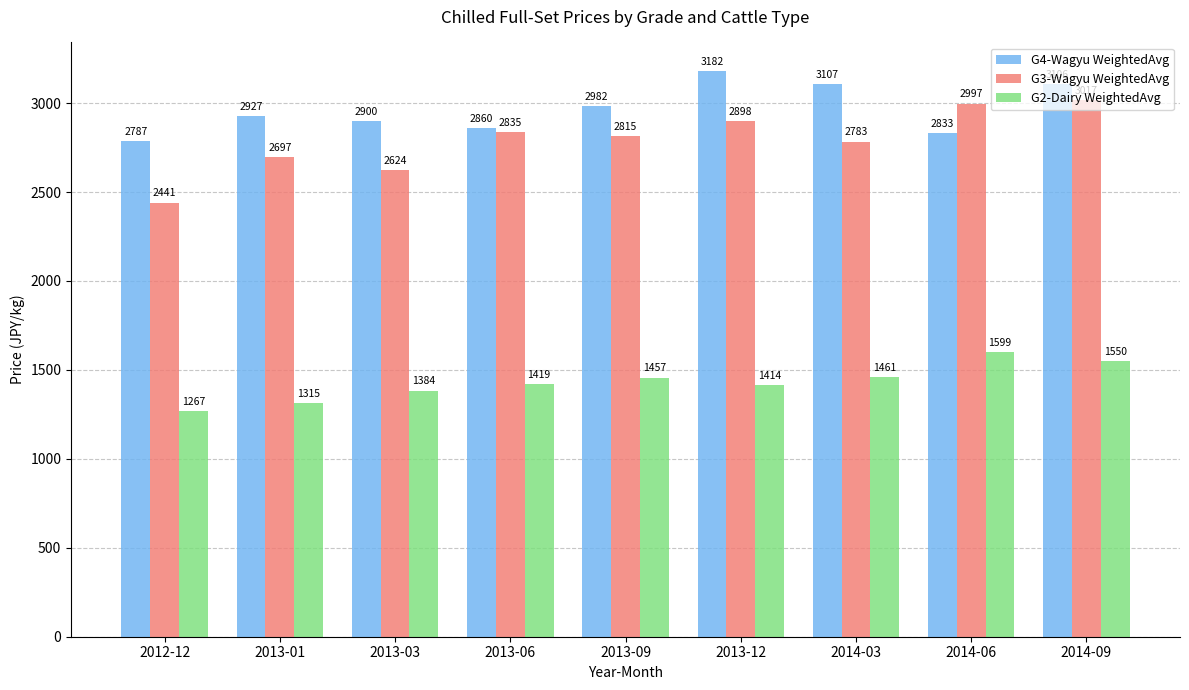

Which series has the largest total across all categories?

G4-Wagyu WeightedAvg